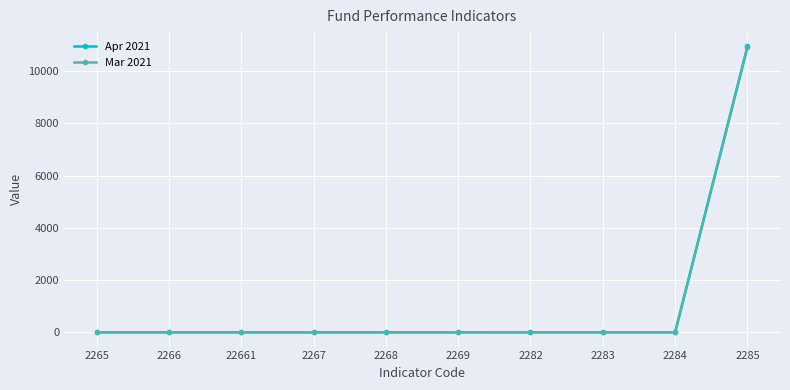

The value of Mar 2021 at 2265 is 0.0. True or false?

True